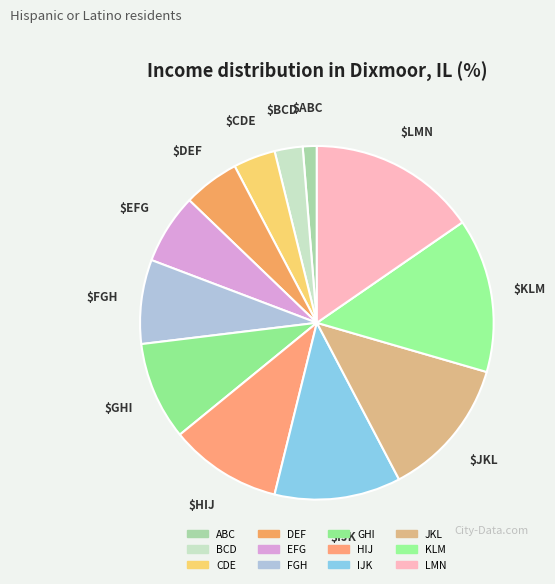

How many slices are in this pie chart?

12